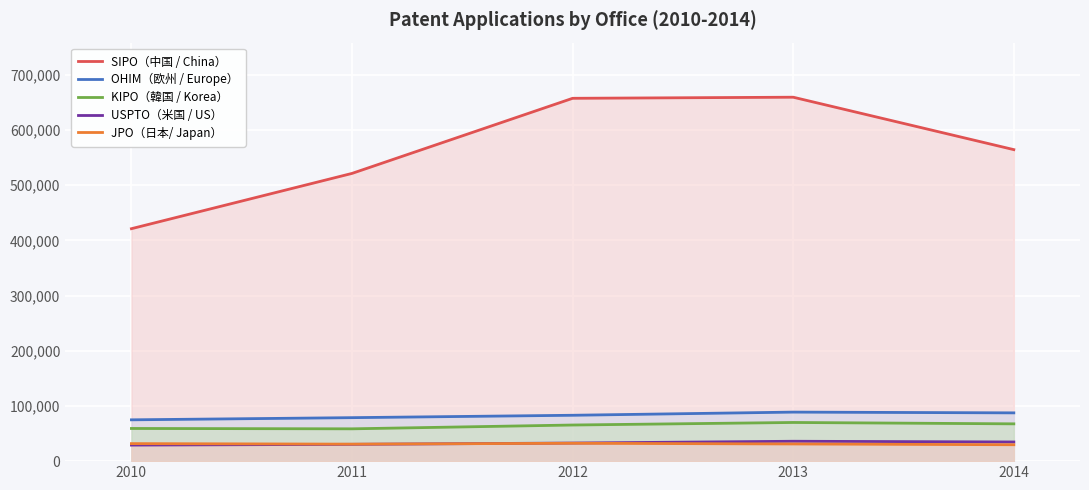

Which series has the largest range (max minus min)?

SIPO（中国 / China）